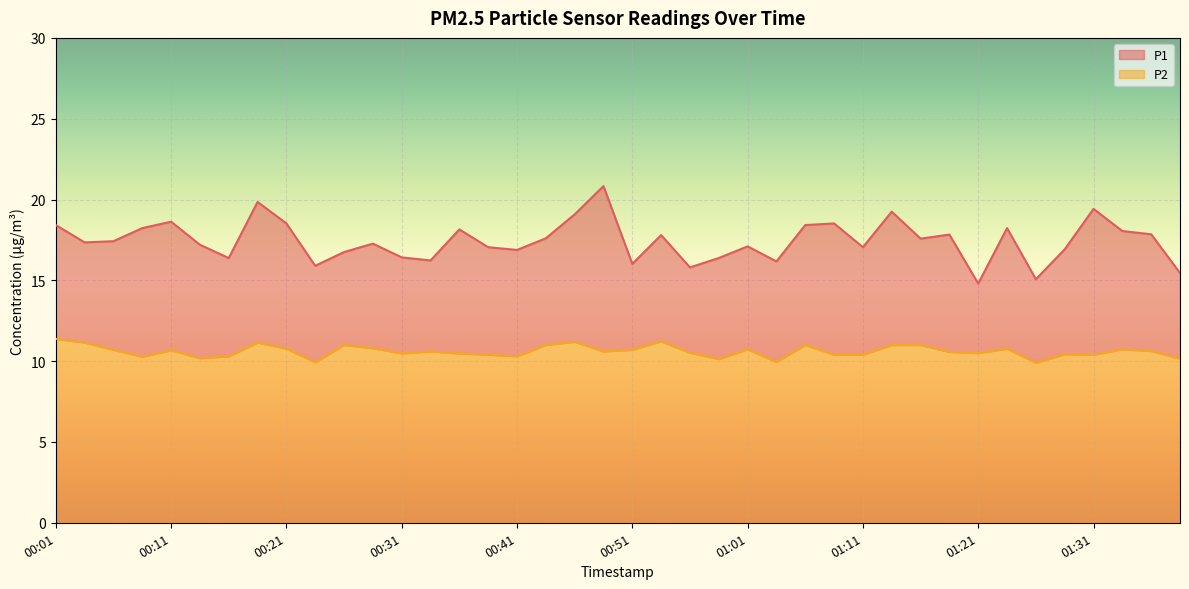

Reading left to right, transcribe all the data shown in this chart.

P1: 18.4	17.4	17.4	18.2	18.6	17.2	16.4	19.9	18.5	15.9	16.8	17.3	16.4	16.2	18.1	17.1	16.9	17.6	19.1	20.8	16.0	17.8	15.8	16.4	17.1	16.2	18.4	18.5	17.1	19.2	17.6	17.8	14.8	18.2	15.1	16.9	19.4	18.1	17.9	15.4
P2: 11.4	11.2	10.7	10.3	10.7	10.2	10.3	11.2	10.8	9.9	11.0	10.8	10.5	10.6	10.5	10.4	10.3	11.0	11.2	10.6	10.7	11.2	10.5	10.1	10.7	9.9	11.0	10.4	10.4	11.0	11.0	10.6	10.5	10.8	9.9	10.4	10.4	10.7	10.6	10.2